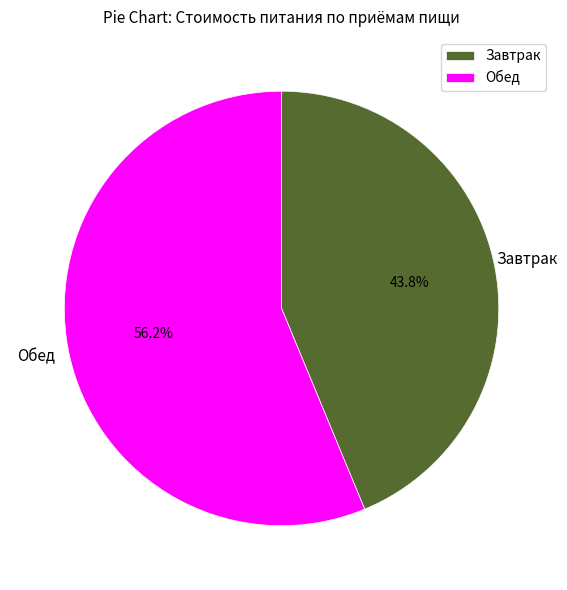

How many slices are in this pie chart?

2